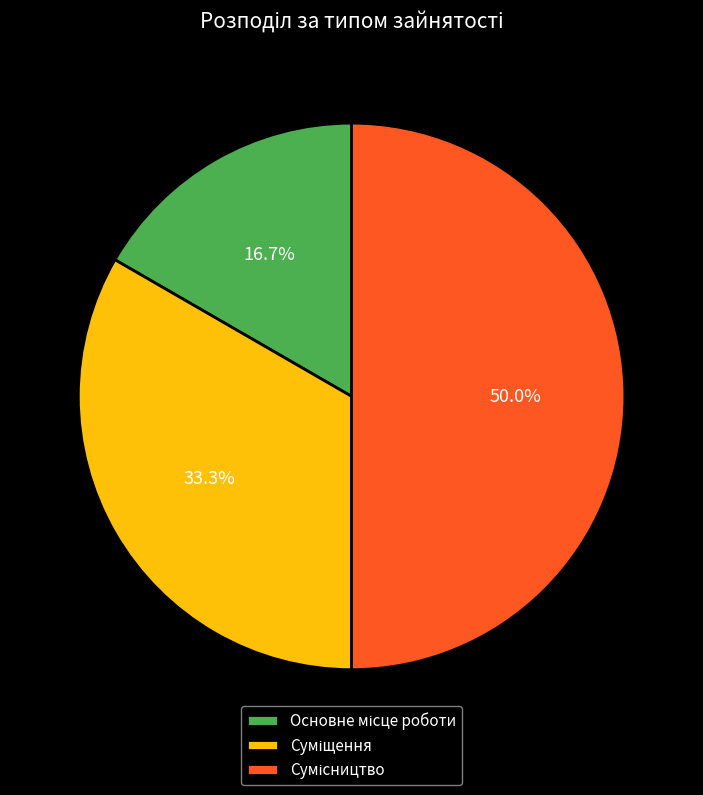

What is the change in value from Суміщення to Сумісництво?

+1